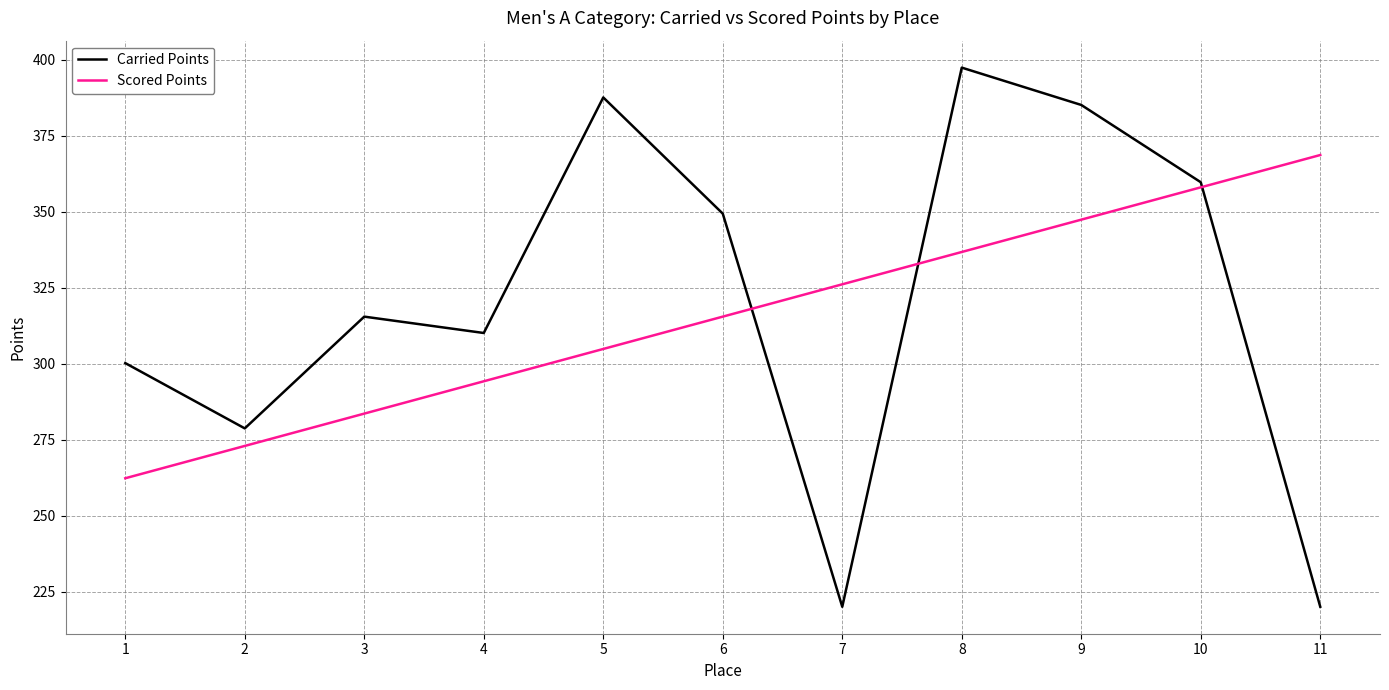

What is the average value of the Carried Points series?

320.3